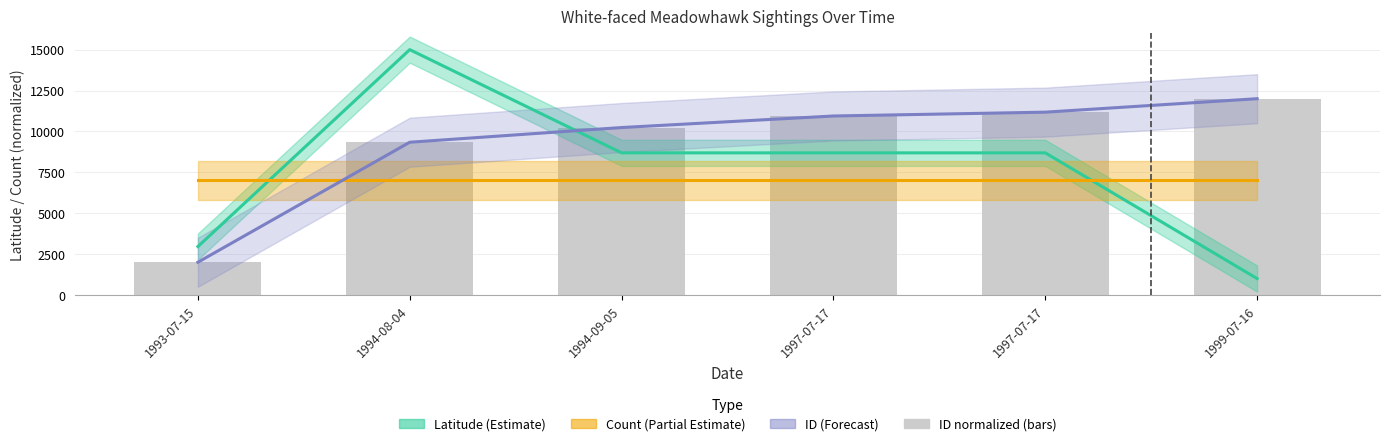

Which series has the largest total across all categories?

ID (Forecast)